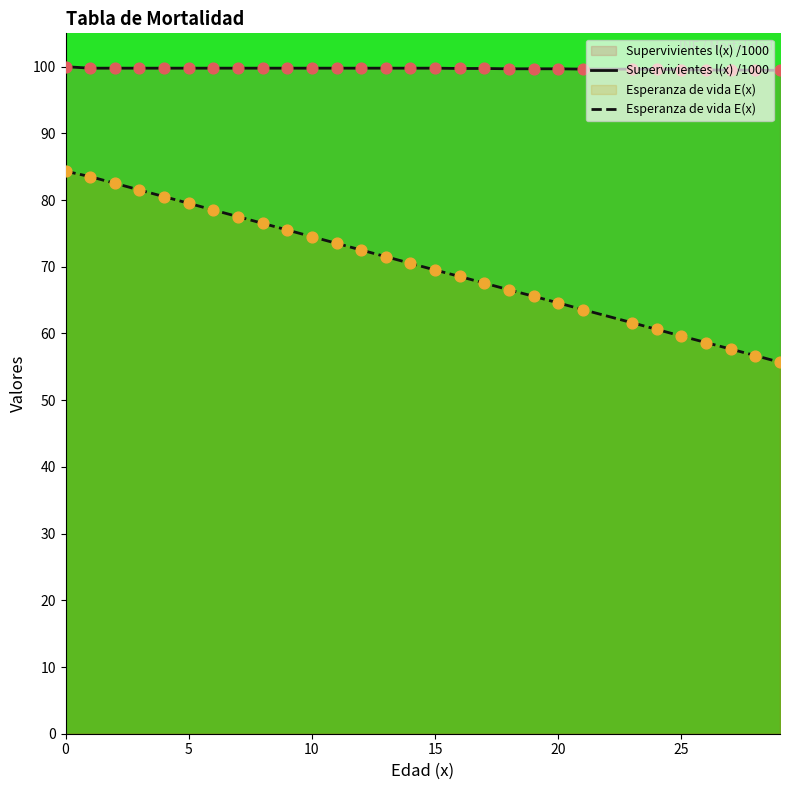

Which series has the largest total across all categories?

Supervivientes l(x) /1000